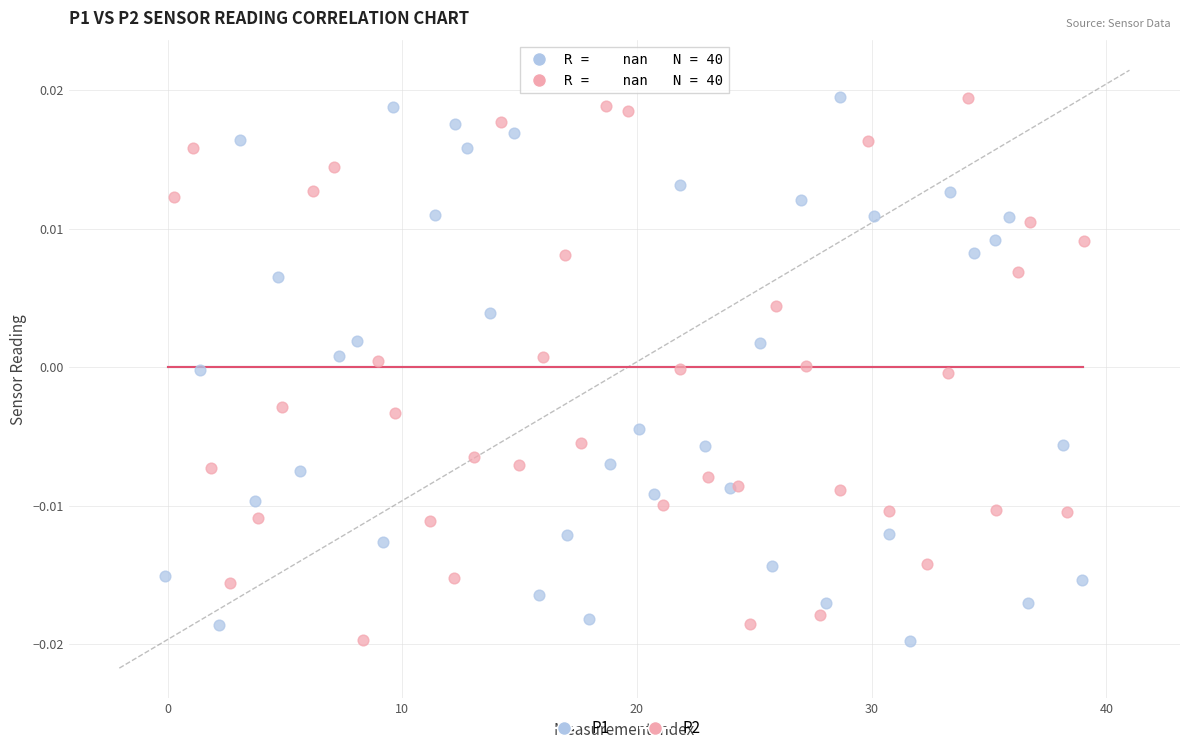

What are all the series names shown in the legend?

P1, P2